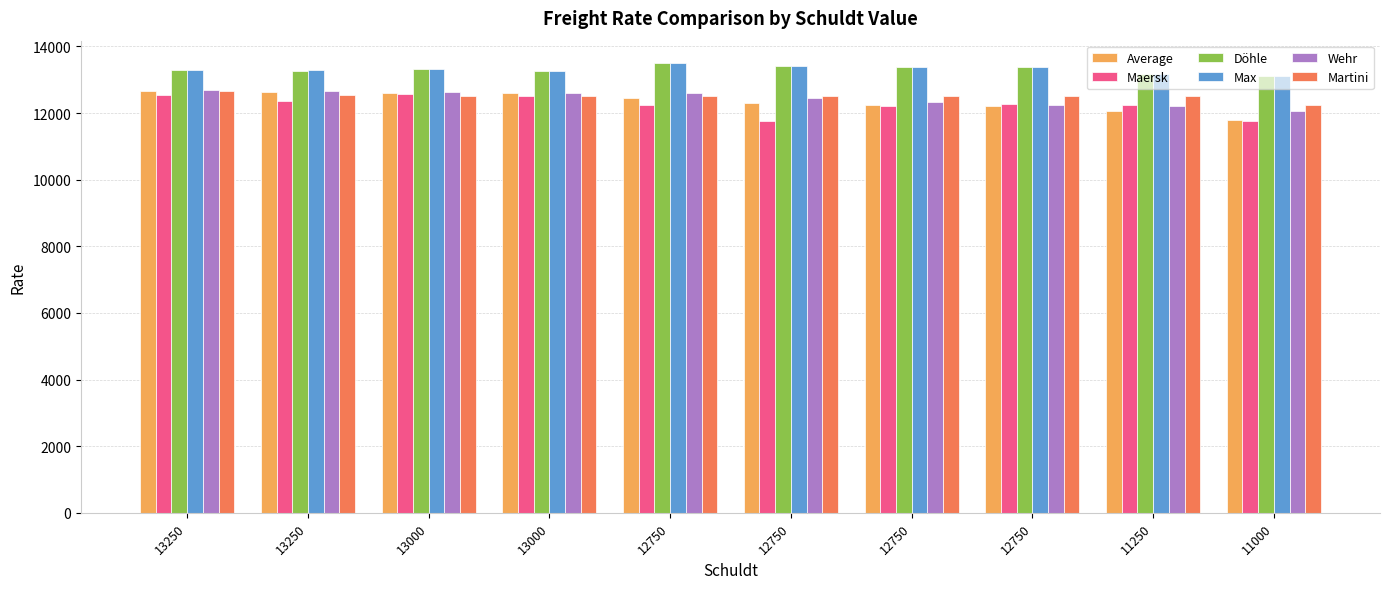

Which series changed the most between 13250 and 12750?

Maersk